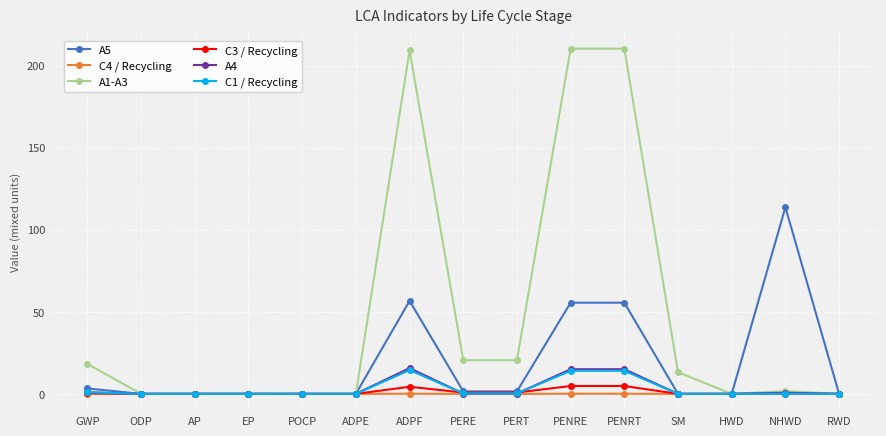

What is the label of the 3rd point from the right?

HWD